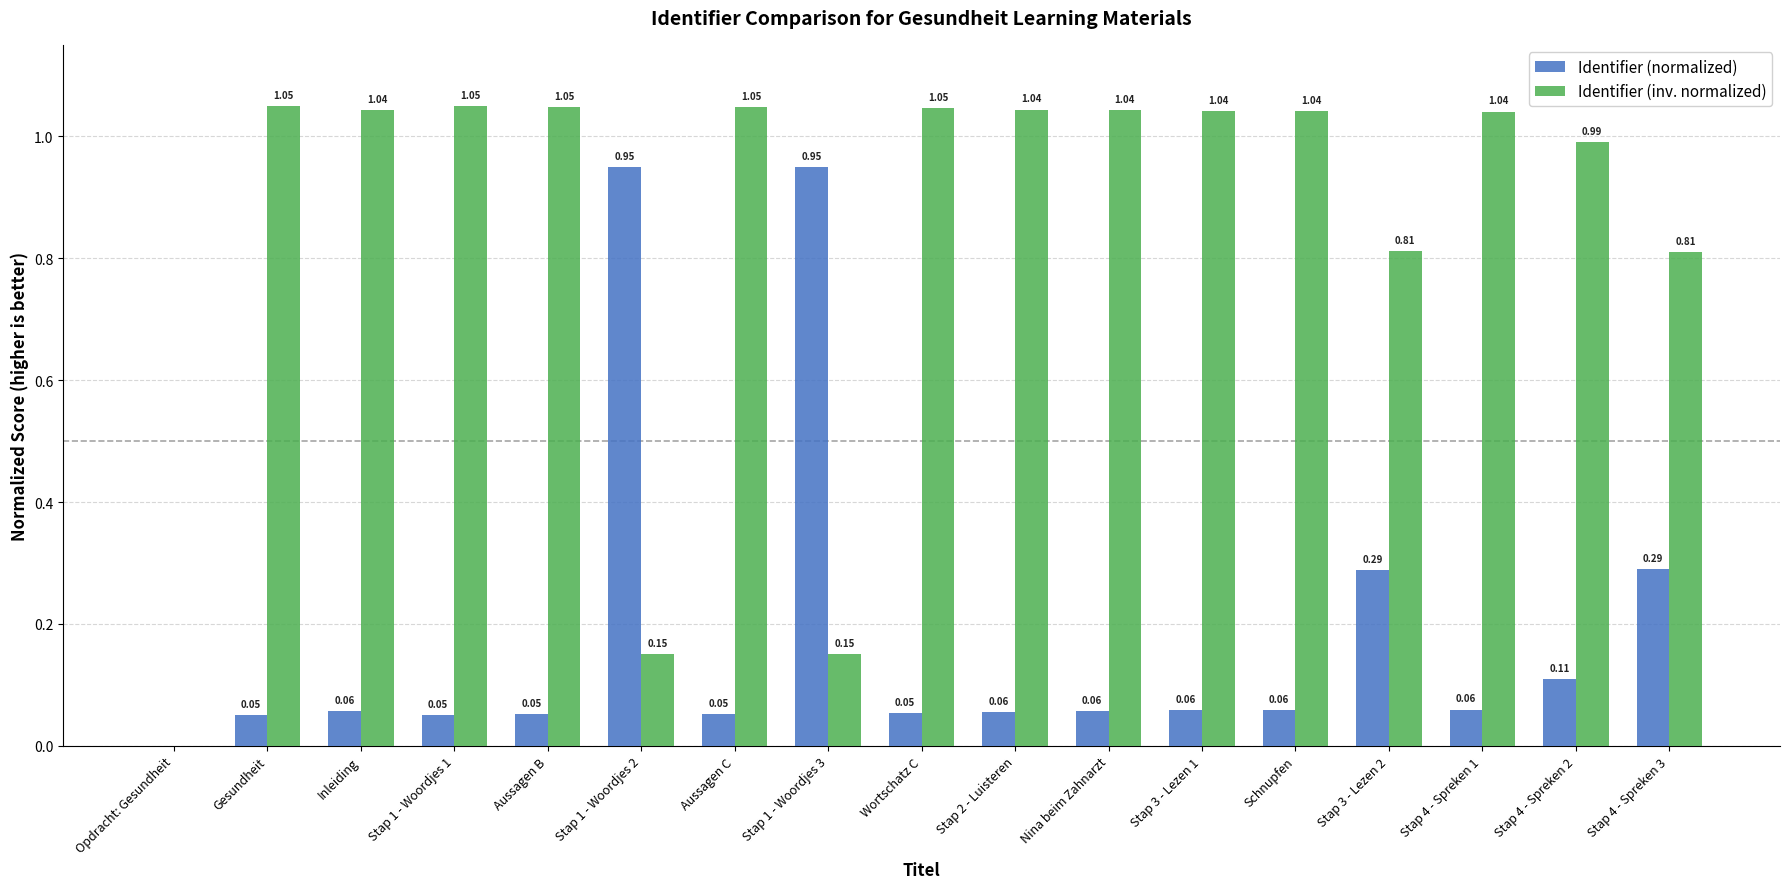

Which series has the largest total across all categories?

Identifier (inv. normalized)